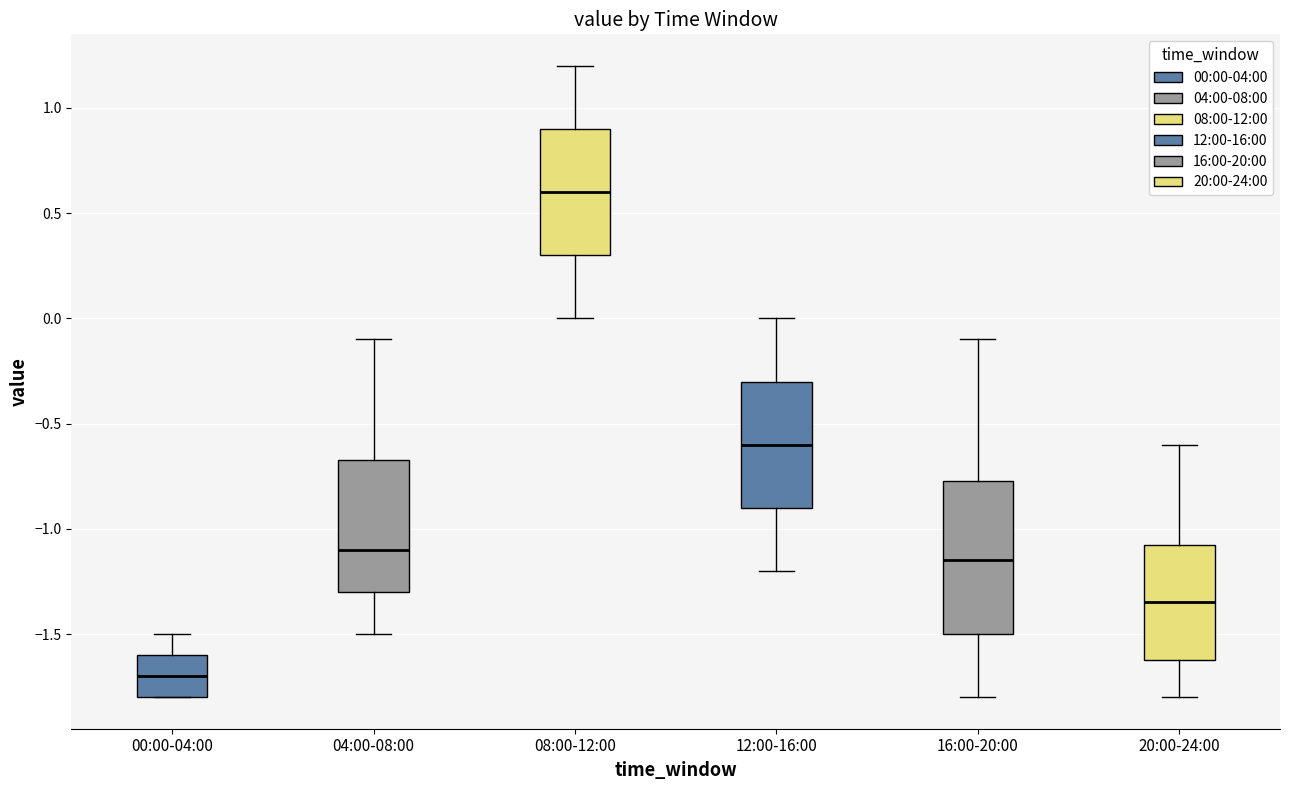

Comparing the boxes themselves (not the whiskers), which one is the tallest?

16:00-20:00